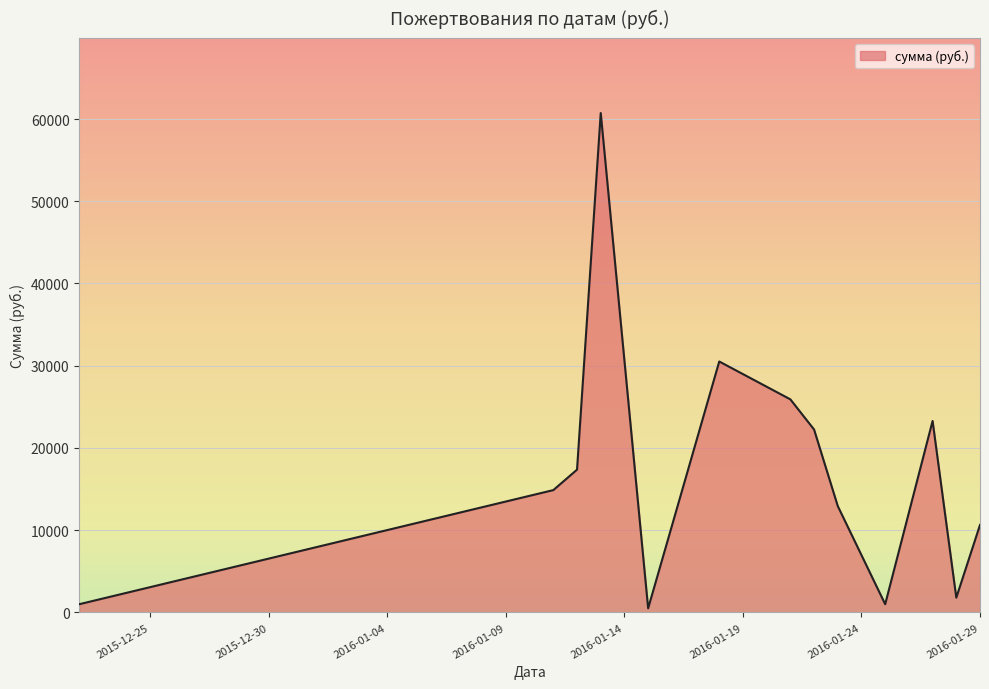

What is the greatest value displayed?

60725.0